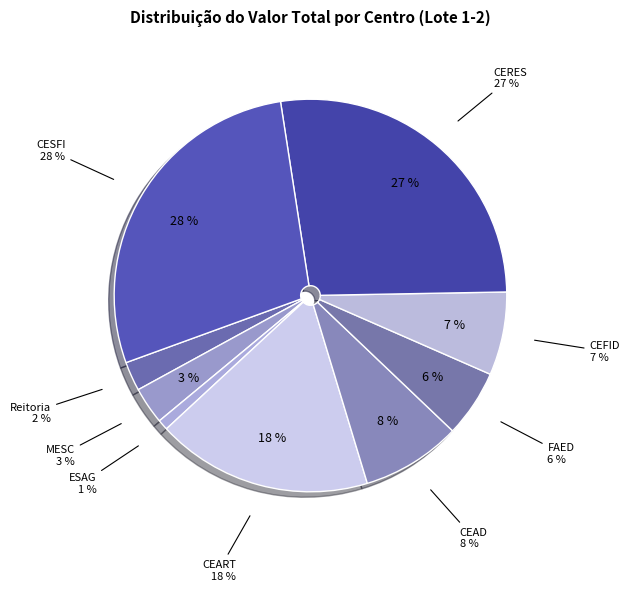

Approximately how many times larger is the value at MESC compared to CEAD?

0.4